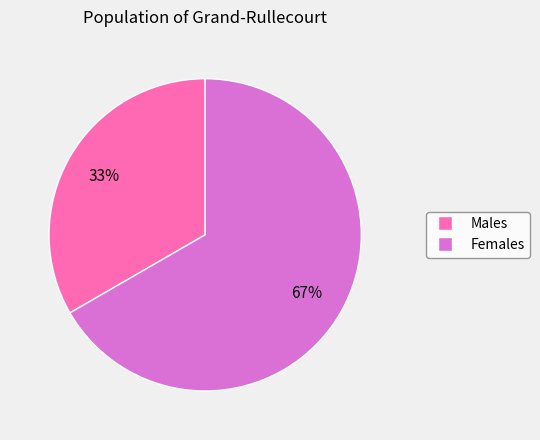

To the nearest percent, what portion does Males represent?

33%